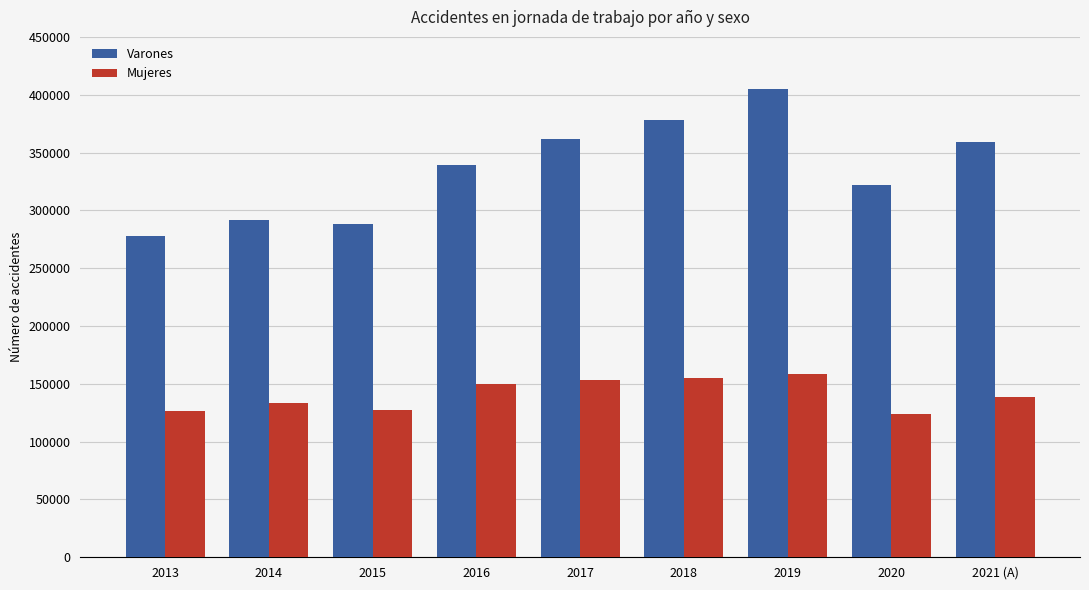

Are the bars grouped side by side (vs. stacked)?

Yes